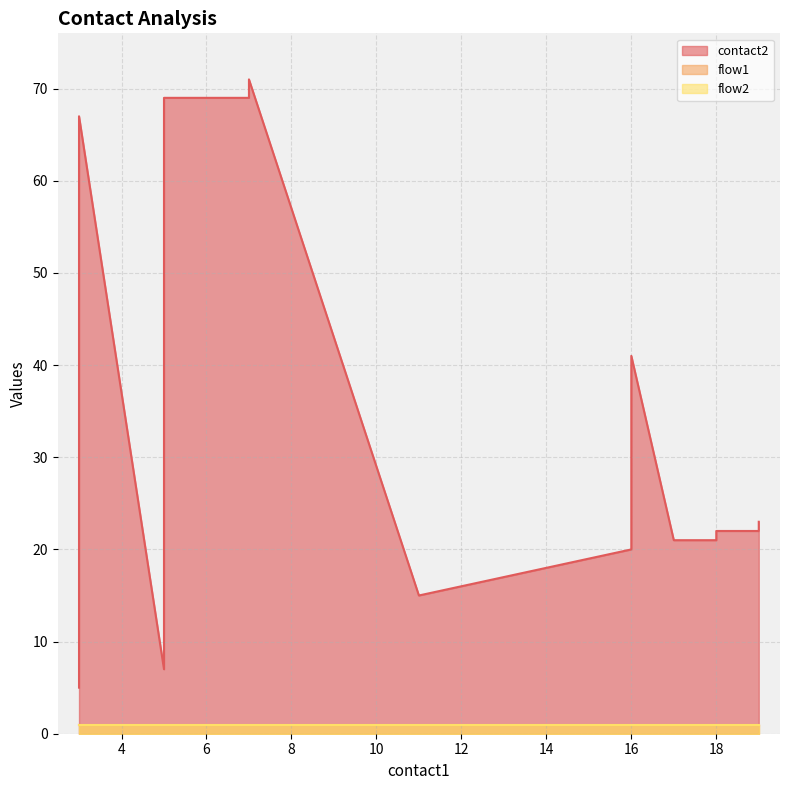

Reading left to right, extract all data points from this chart.

contact2: 5	65	67	7	67	69	69	71	15	16	17	18	19	20	41	21	21	22	22	23
flow1: 1	1	1	1	1	1	1	1	1	1	1	1	1	1	1	1	1	1	1	1
flow2: 1	1	1	1	1	1	1	1	1	1	1	1	1	1	1	1	1	1	1	1